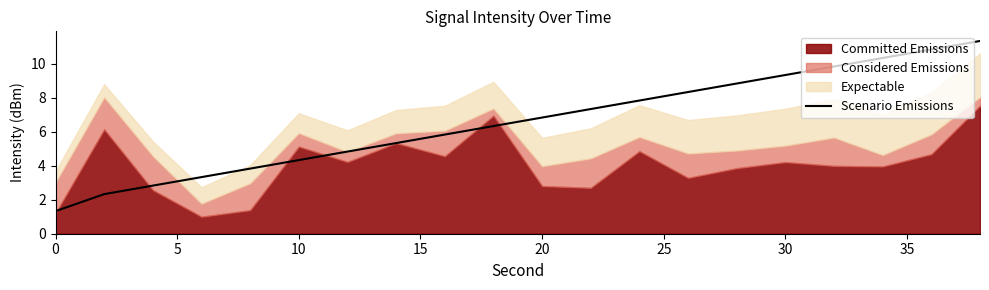

Count the number of values greater than 6.

11